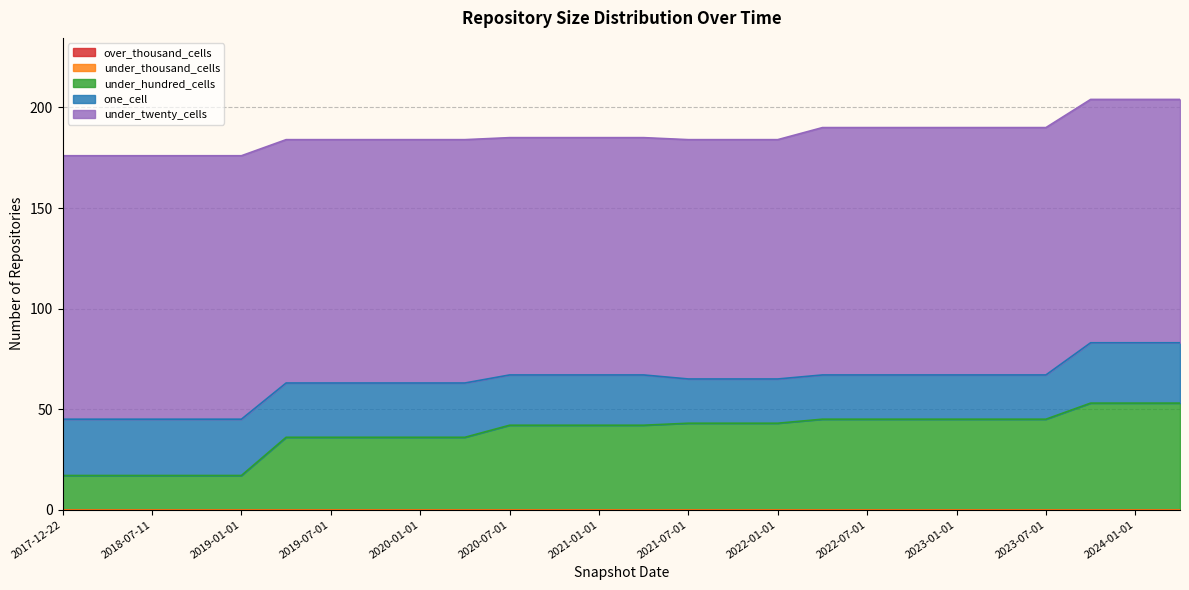

Reading left to right, transcribe all the data shown in this chart.

over_thousand_cells: 0	0	0	0	0	0	0	0	0	0	0	0	0	0	0	0	0	0	0	0	0	0	0	0	0	0
under_thousand_cells: 0	0	0	0	0	0	0	0	0	0	0	0	0	0	0	0	0	0	0	0	0	0	0	0	0	0
under_hundred_cells: 17	17	17	17	17	36	36	36	36	36	42	42	42	42	43	43	43	45	45	45	45	45	45	53	53	53
one_cell: 28	28	28	28	28	27	27	27	27	27	25	25	25	25	22	22	22	22	22	22	22	22	22	30	30	30
under_twenty_cells: 131	131	131	131	131	121	121	121	121	121	118	118	118	118	119	119	119	123	123	123	123	123	123	121	121	121